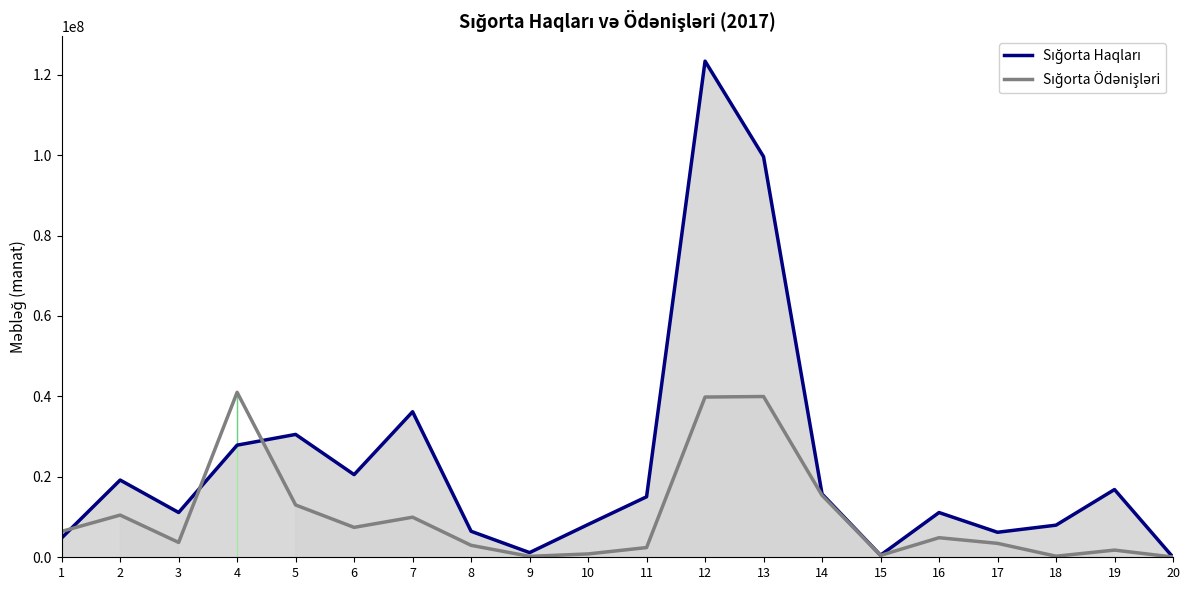

Does the chart have visible grid lines?

No